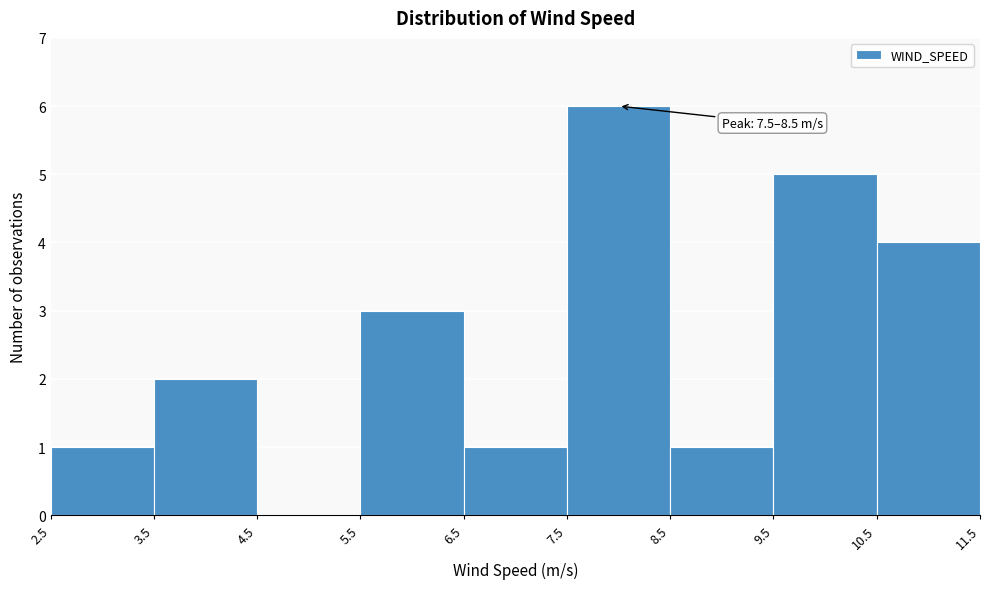

Over which range of the x-axis is the bar tallest?

7.5 to 8.5